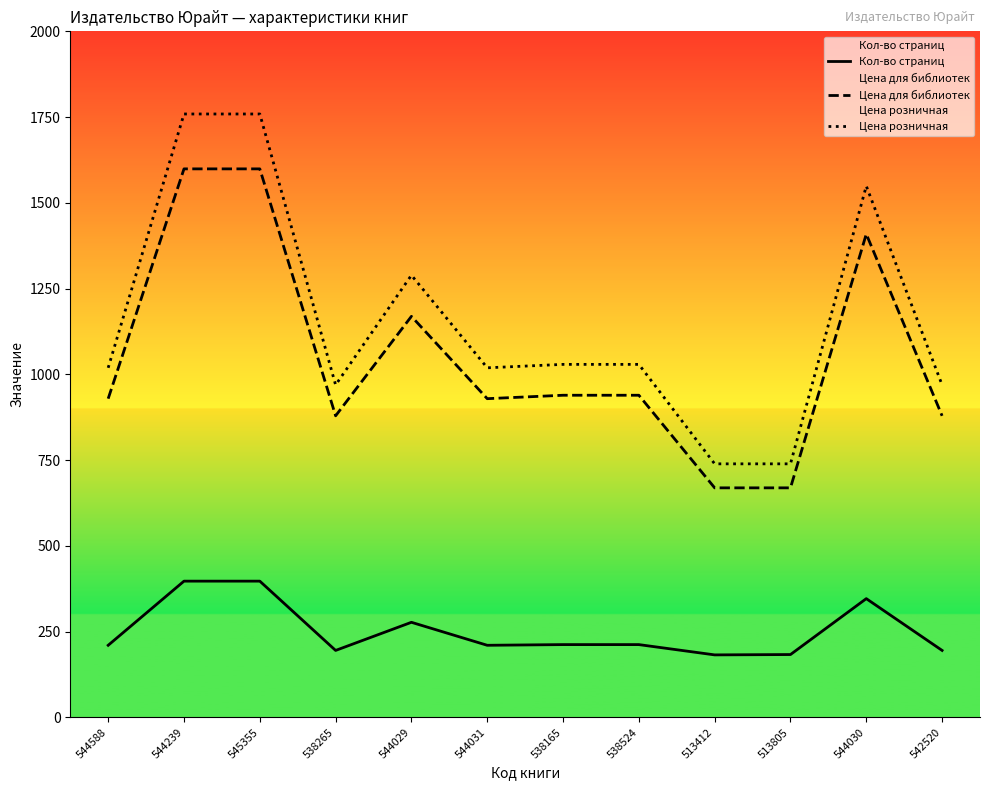

At how many categories does at least one series exceed 1501?

3